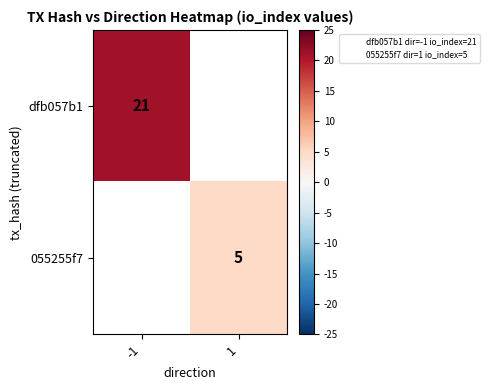

How many distinct data groups are displayed?

2